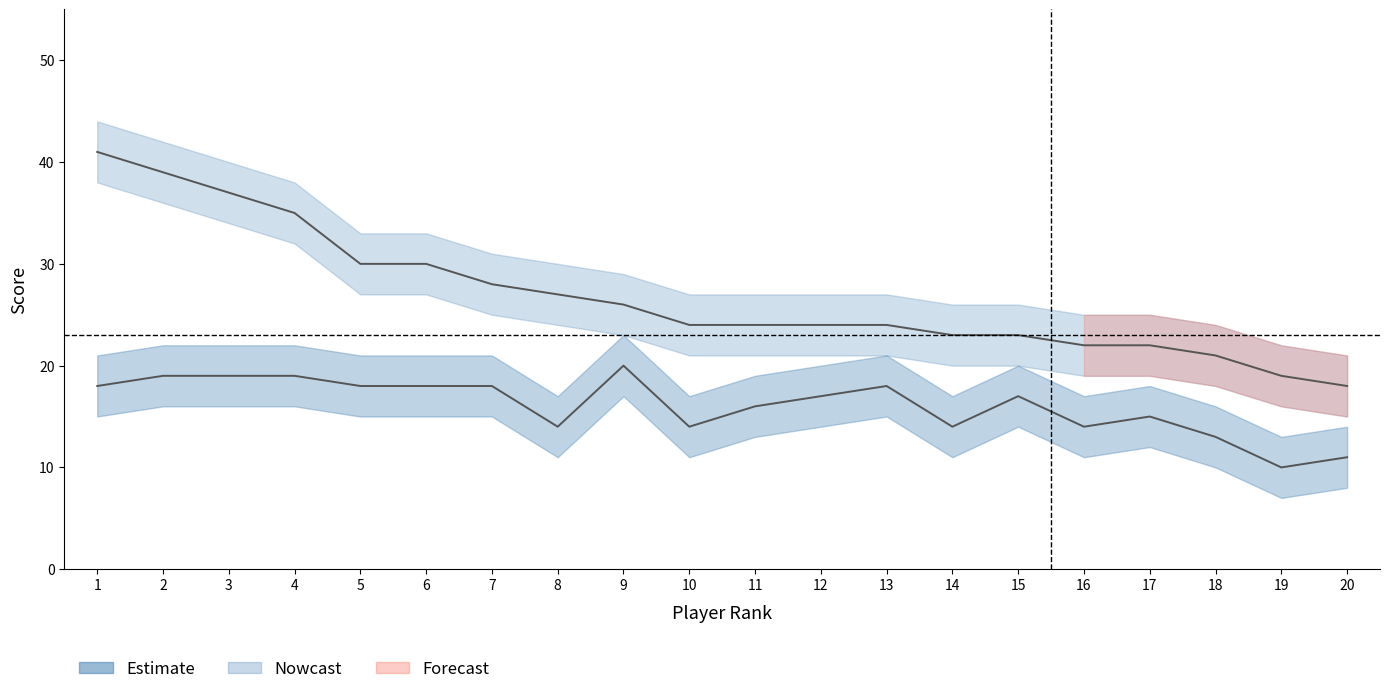

What is the value of the Points point at the 18th from the left?

21